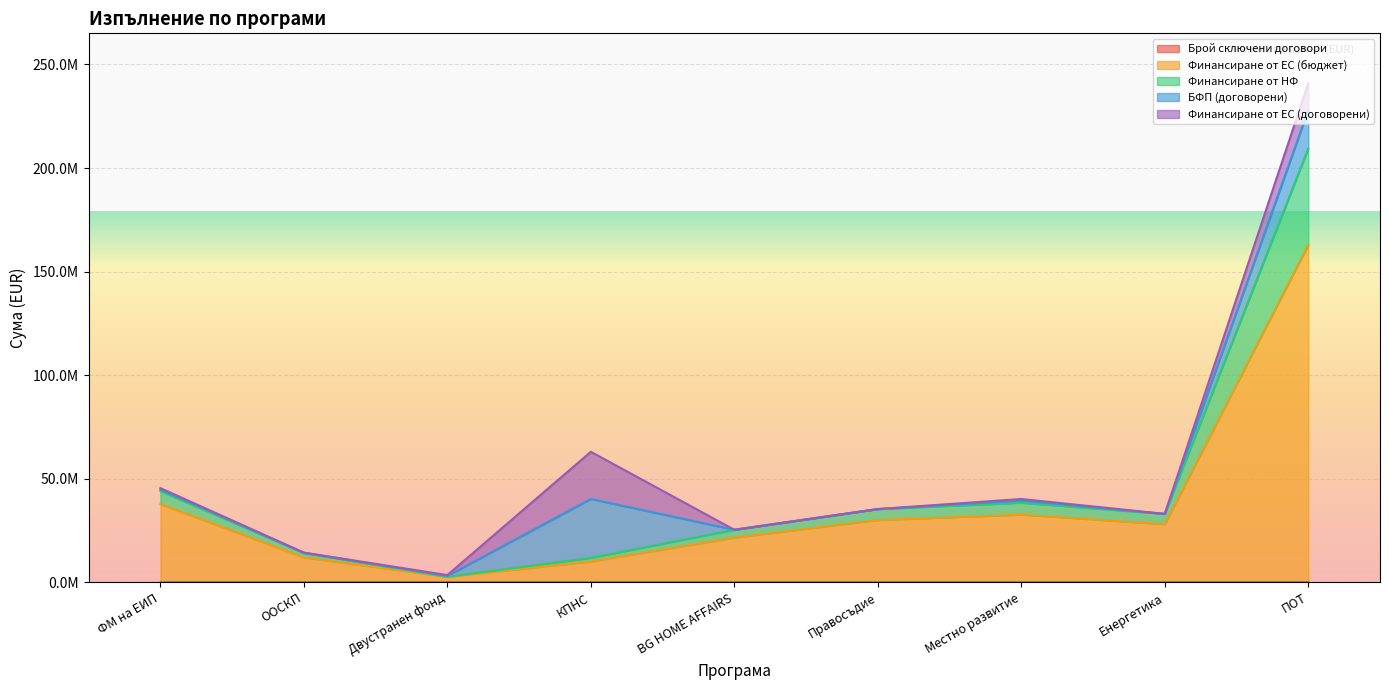

What is the label of the 2nd point from the left?

ООСКП